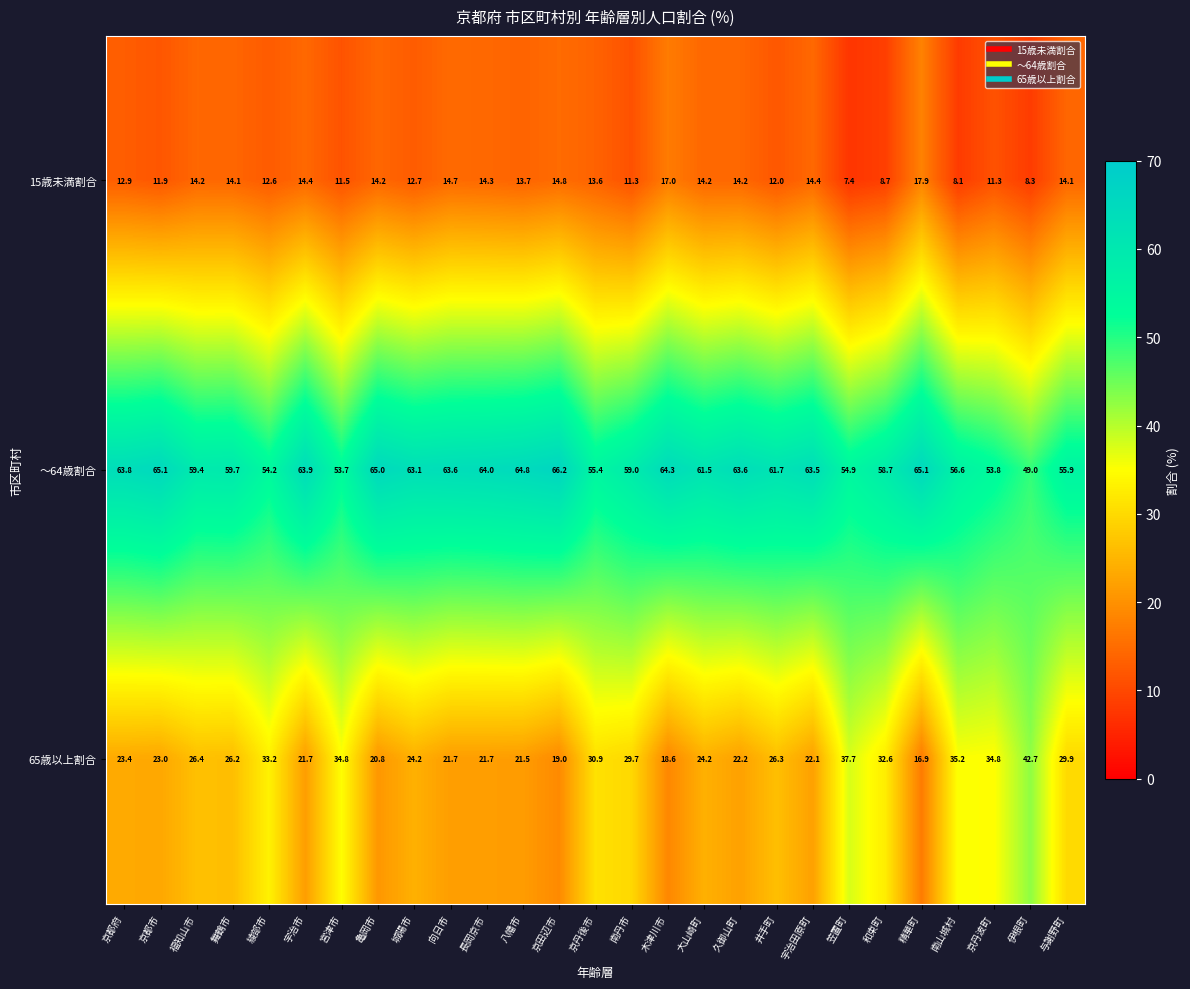

Which label corresponds to the largest value in the chart?

京田辺市